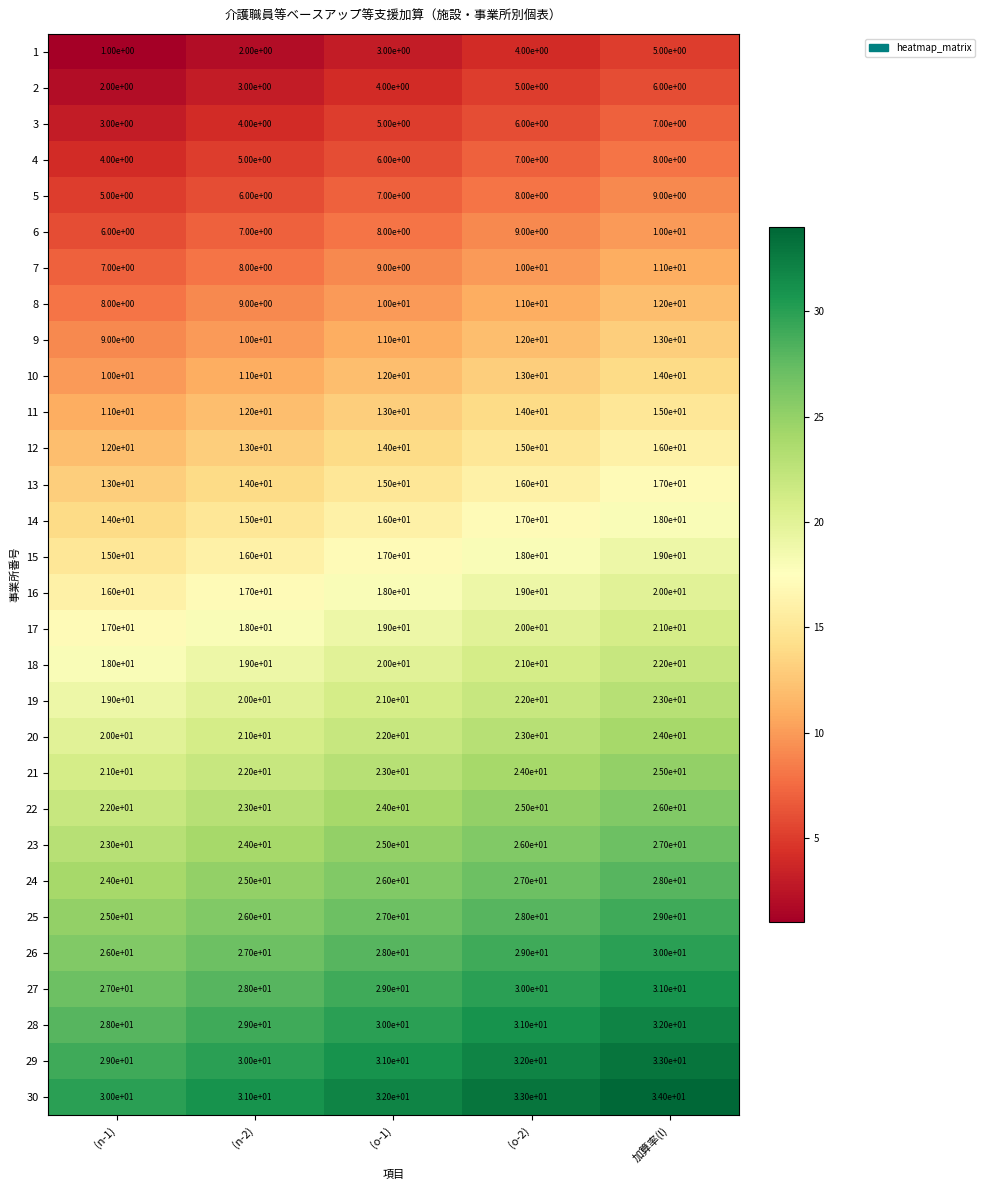

What is the average value of the 16 series?

18